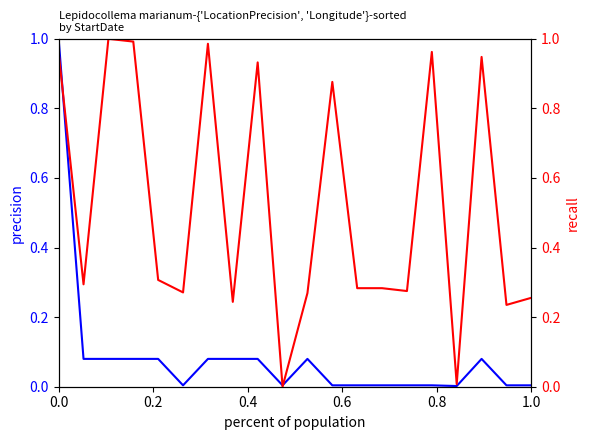

Reading left to right, what are all the values shown in this chart?

LocationPrecision: 1.0	0.1	0.1	0.1	0.1	0.0	0.1	0.1	0.1	0.0	0.1	0.0	0.0	0.0	0.0	0.0	0.0	0.1	0.0	0.0
Longitude: 1.0	0.3	1.0	1.0	0.3	0.3	1.0	0.2	0.9	0.0	0.3	0.9	0.3	0.3	0.3	1.0	0.0	0.9	0.2	0.3